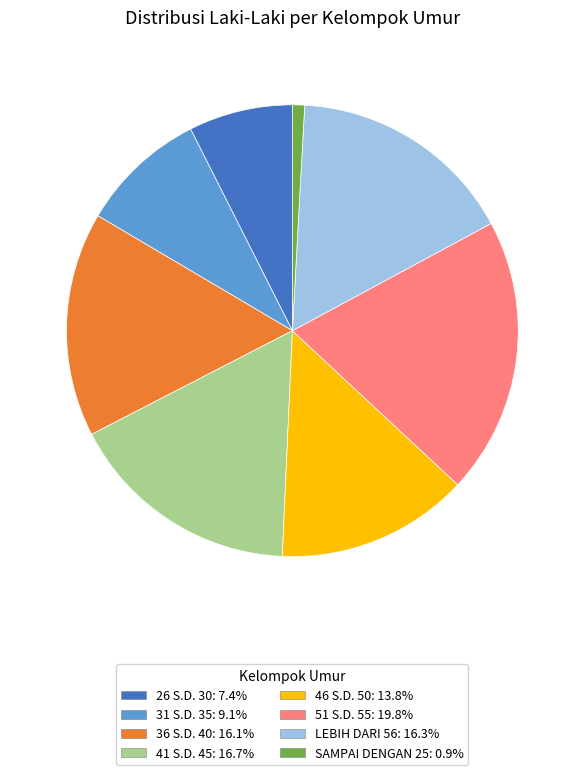

Is there a majority slice in this chart?

No